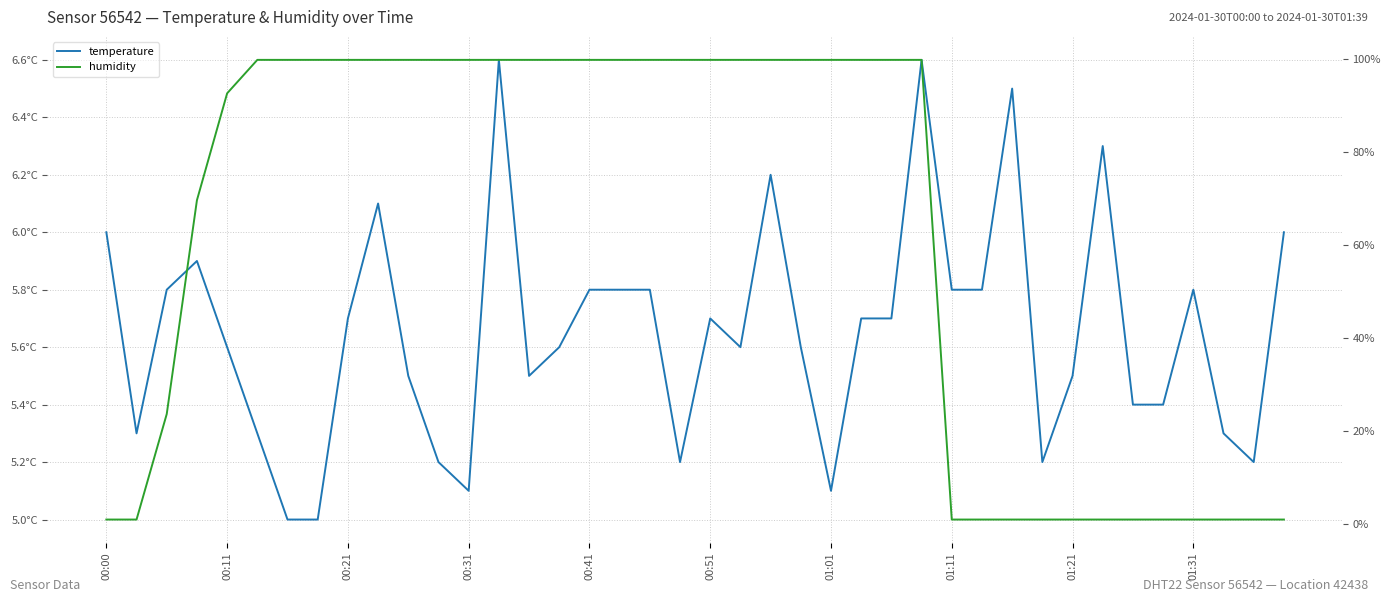

What is the sum of the humidity values at 37 and 01:21?

100.9